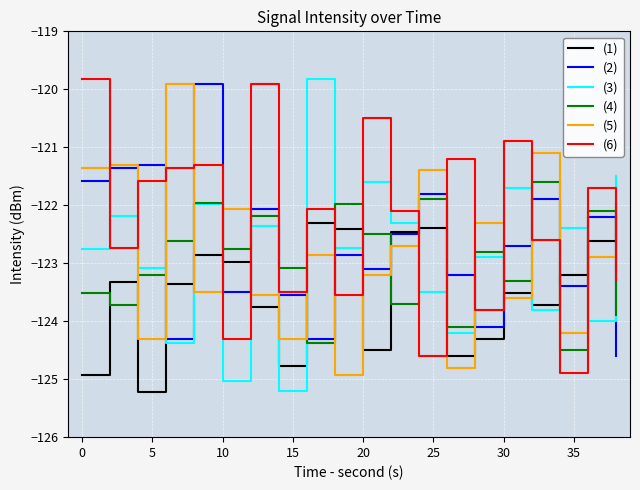

What is the average value of the (3) series?

-122.9